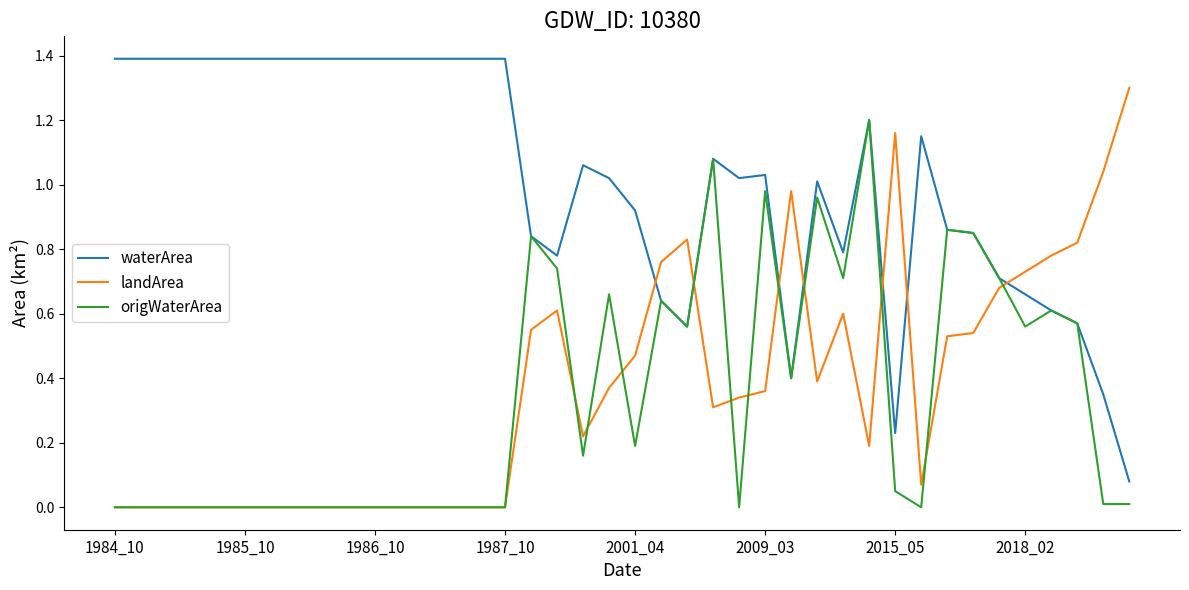

What is the greatest value displayed?

1.4